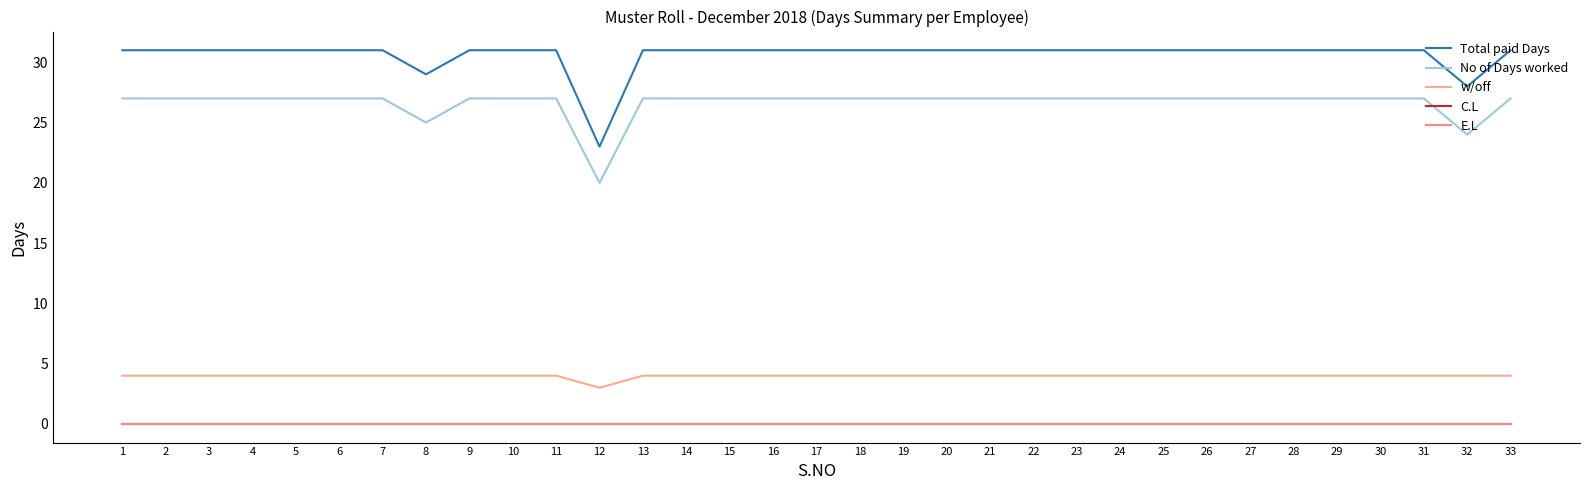

What is the difference between the highest and lowest values at 5?

31